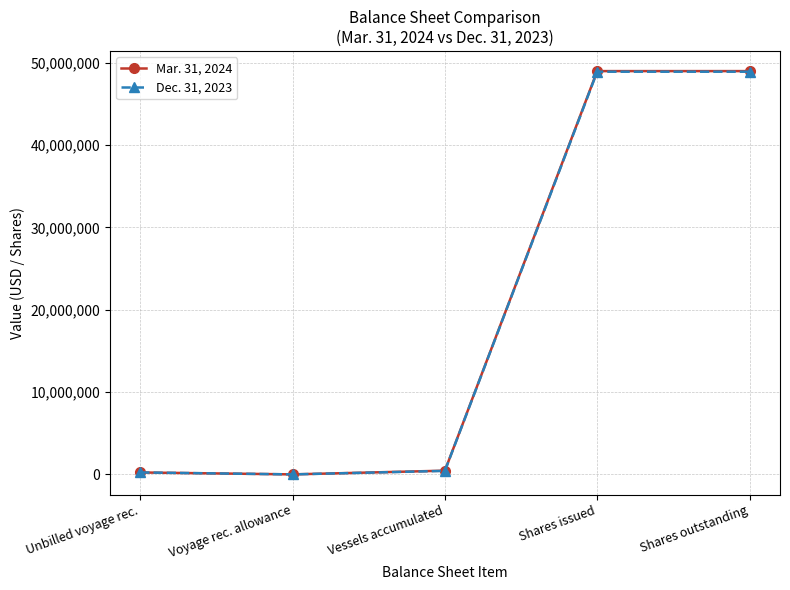

What is the total value across all series at Unbilled voyage rec.?

471558